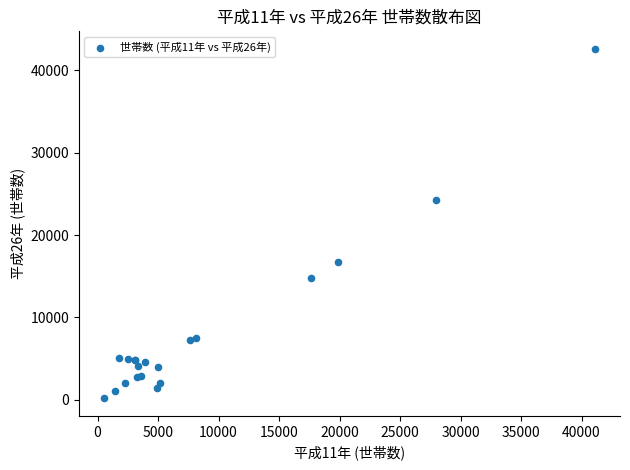

What Y value in the scatter plot is closest to 21397?

24254